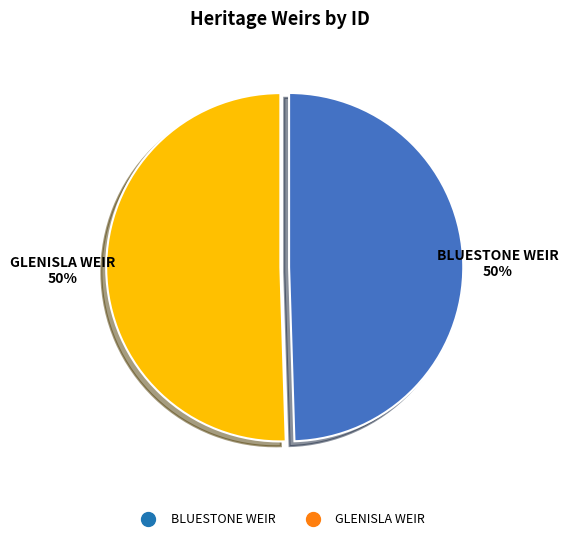

How many segments does this pie chart have?

2